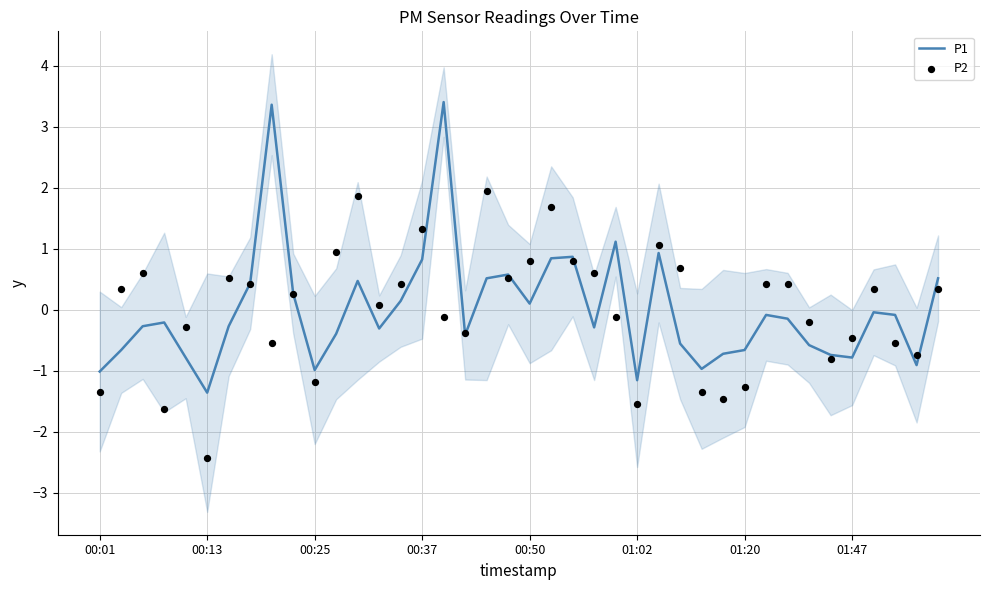

At how many categories does at least one series exceed 1?

8